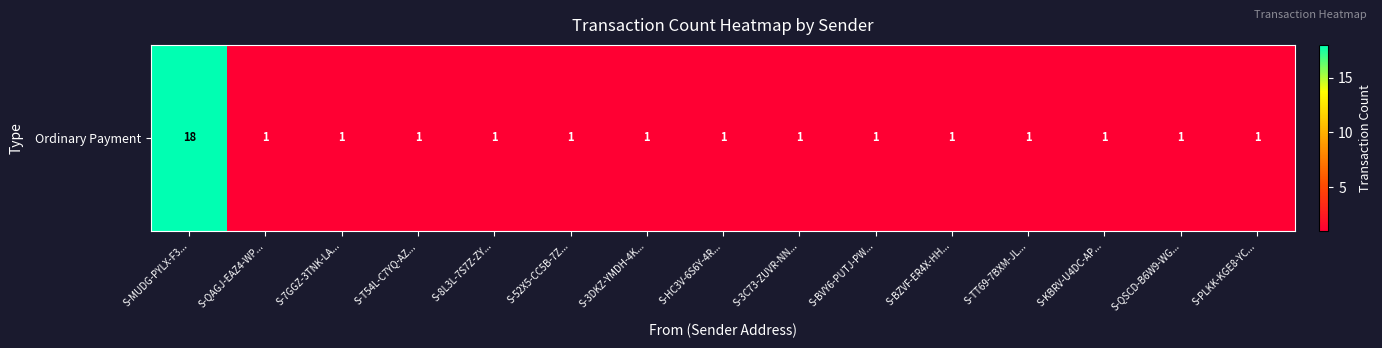

How many values exceed 1?

1